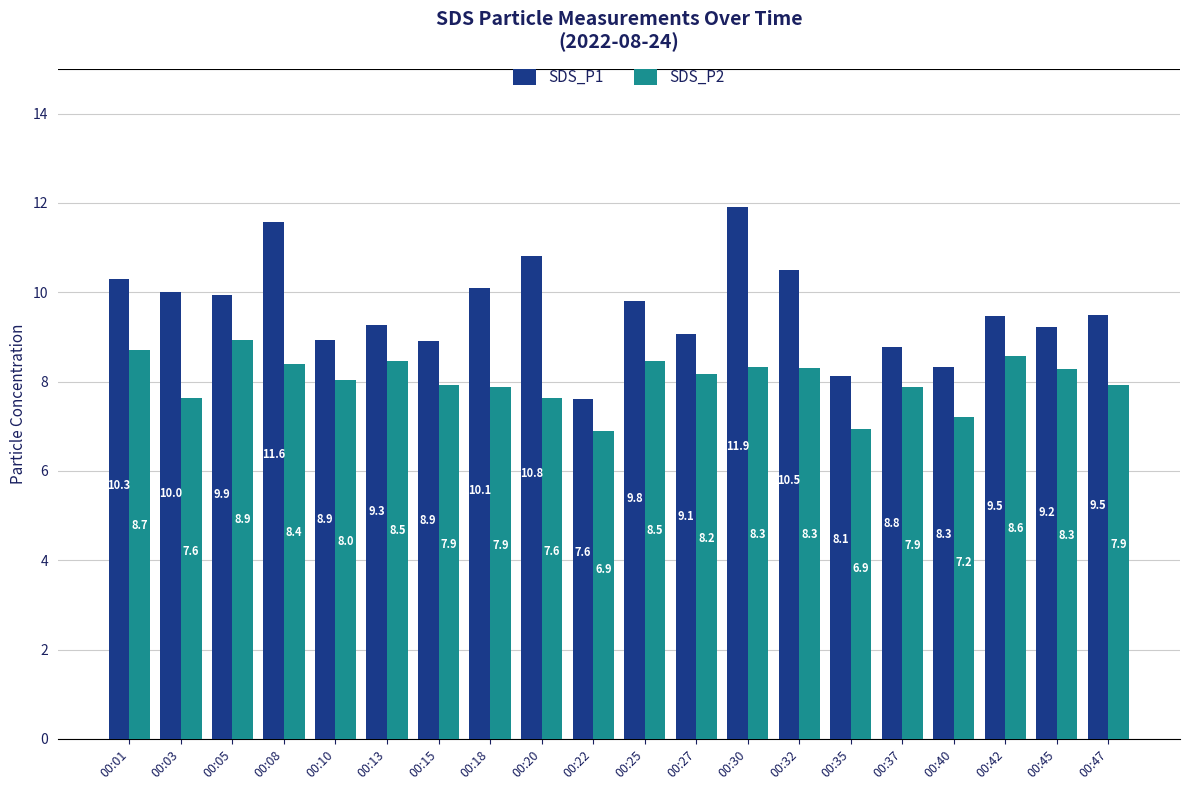

The SDS_P1 series shows 8.9 at 00:10. True or false?

True